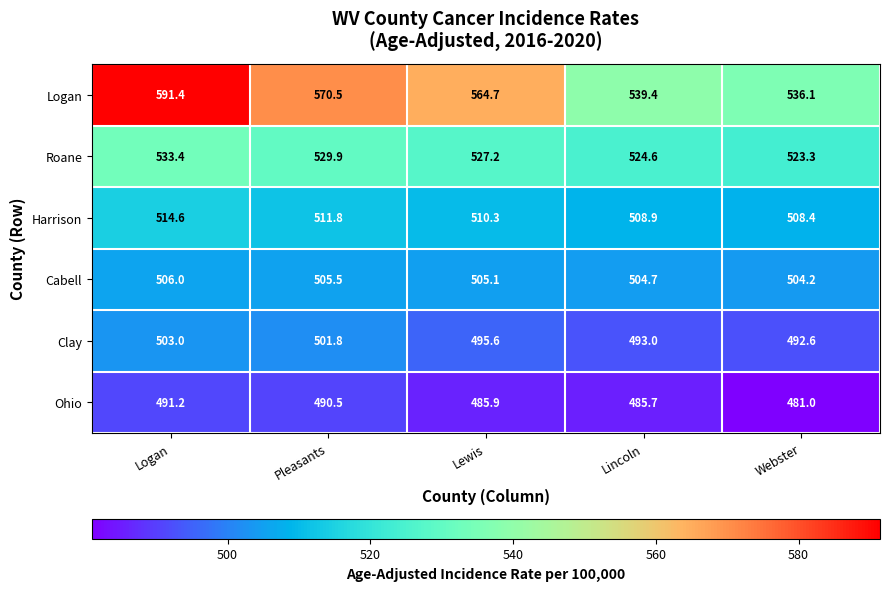

Read the Cabell value at Lincoln.

504.7